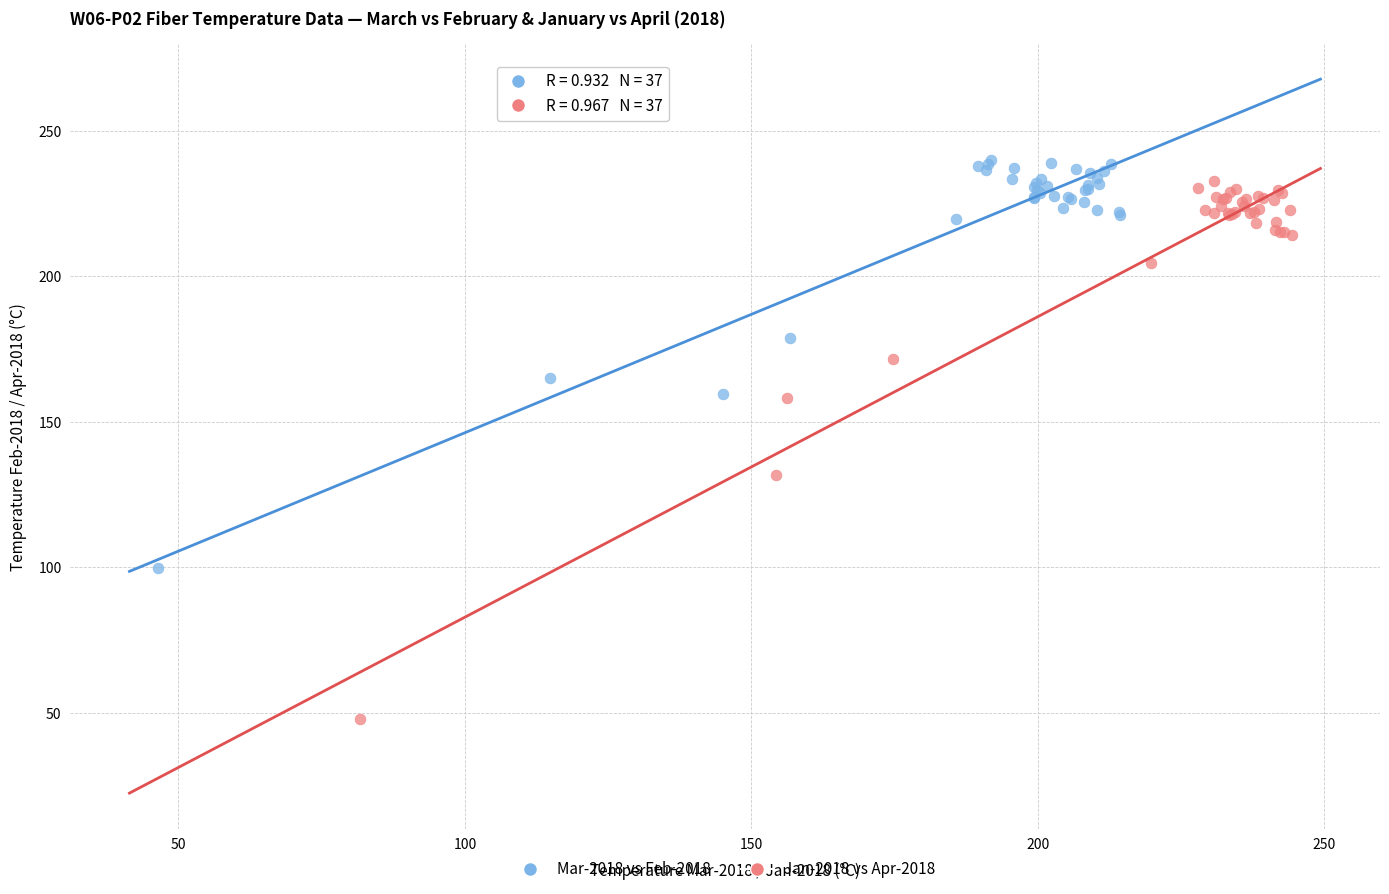

Which series reaches the minimum Y coordinate?

Jan-2018 vs Apr-2018